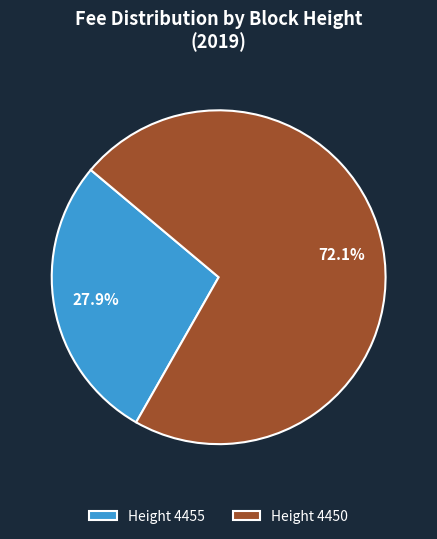

Which has a higher value, Height 4455 or Height 4450?

Height 4450